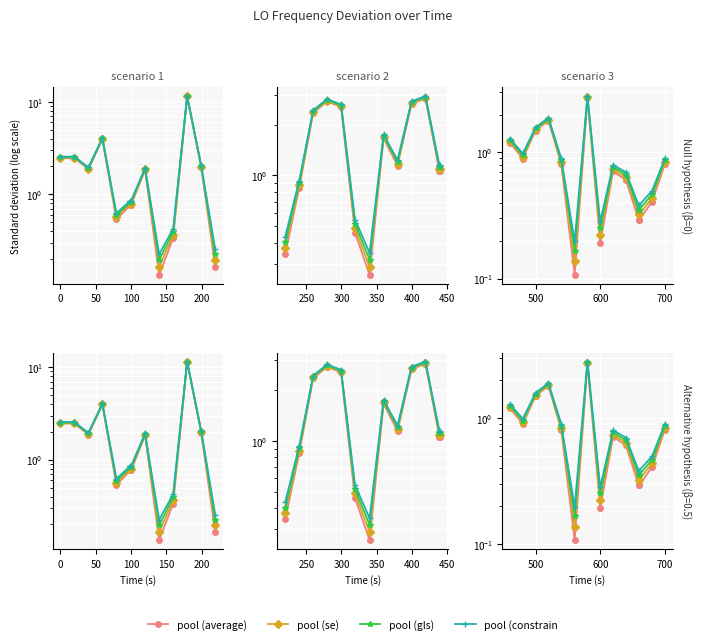

List the series in order of their peak value, highest first.

pool (constrain, pool (gls), pool (se), pool (average)